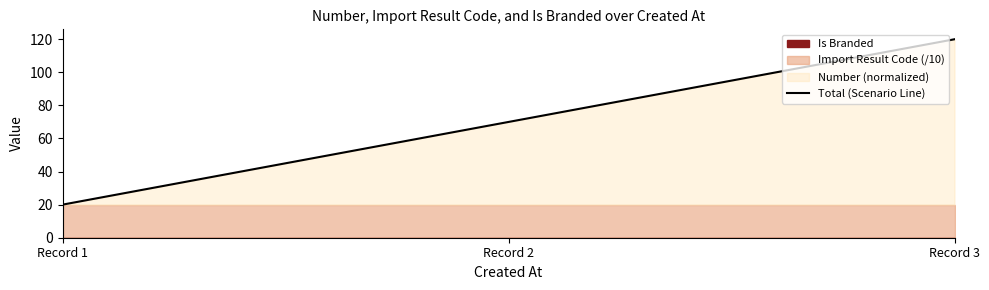

What is the change in value from Record 1 to Record 2?

+50.0